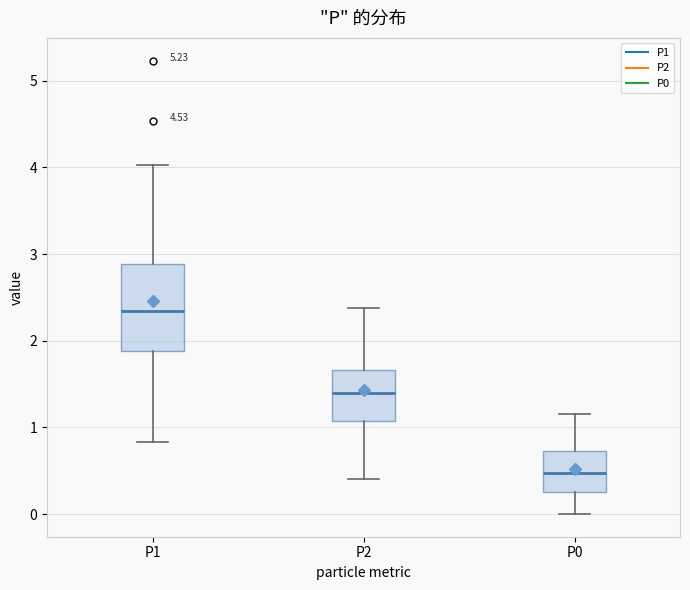

Reading left to right, read every box against the y-axis: the position of its median line, the range the box covers, and the ends of its whiskers. The values are not printed on the chart, so give them approximately, as read against the axis.

P1: median 2.3, box 1.9 to 2.9, whiskers 0.8 to 4.0
P2: median 1.4, box 1.1 to 1.7, whiskers 0.4 to 2.4
P0: median 0.5, box 0.3 to 0.7, whiskers 0.0 to 1.2